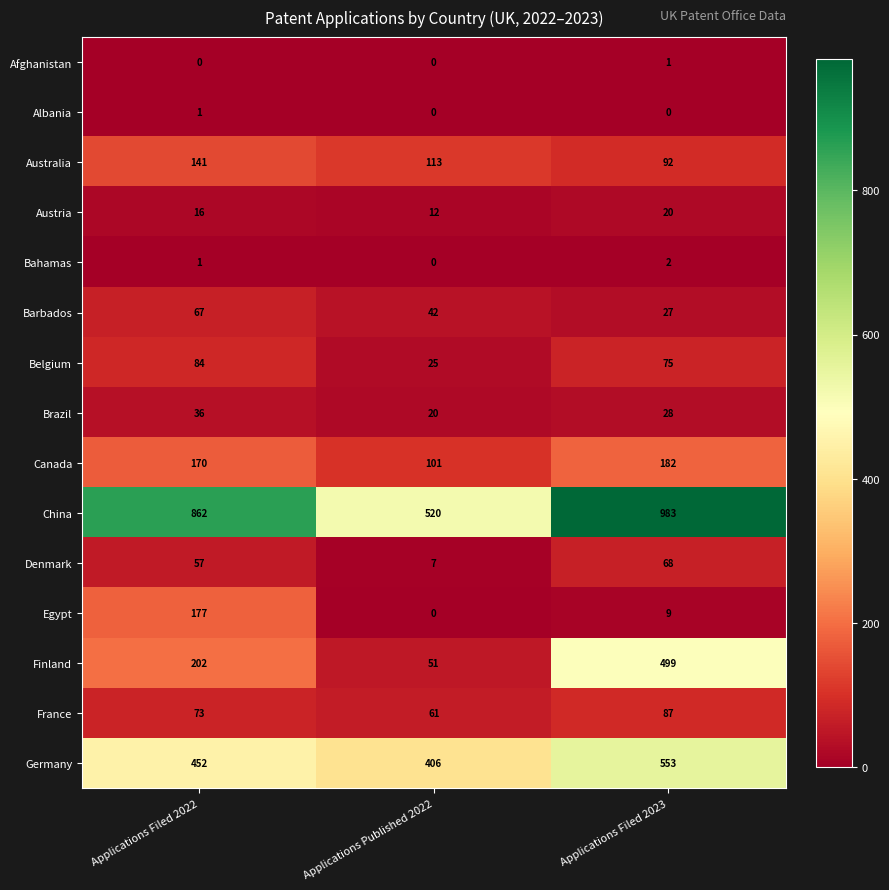

Read the Austria value at Applications Filed 2023.

20